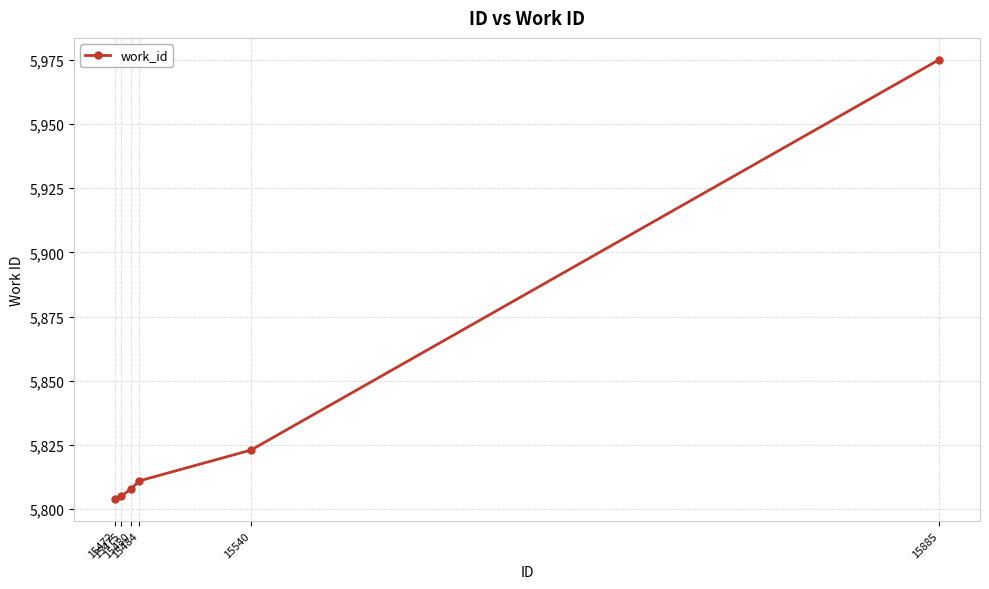

Where is the data nearest to the value 5889?

15540